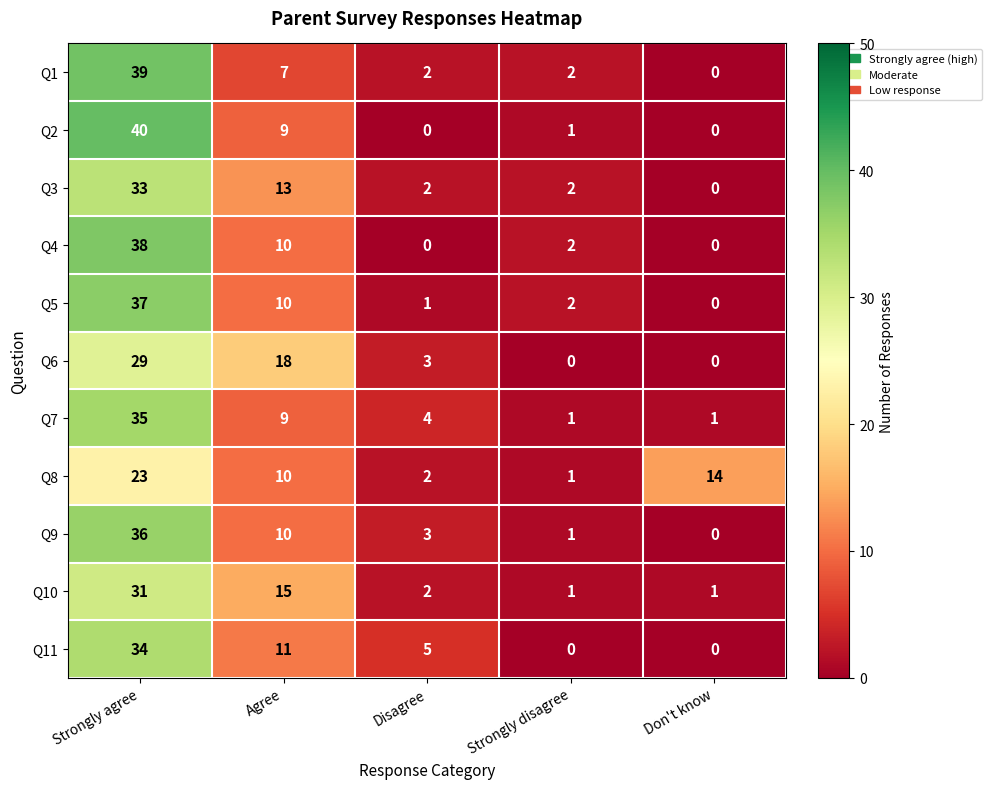

Which series has the widest spread of values?

Q2